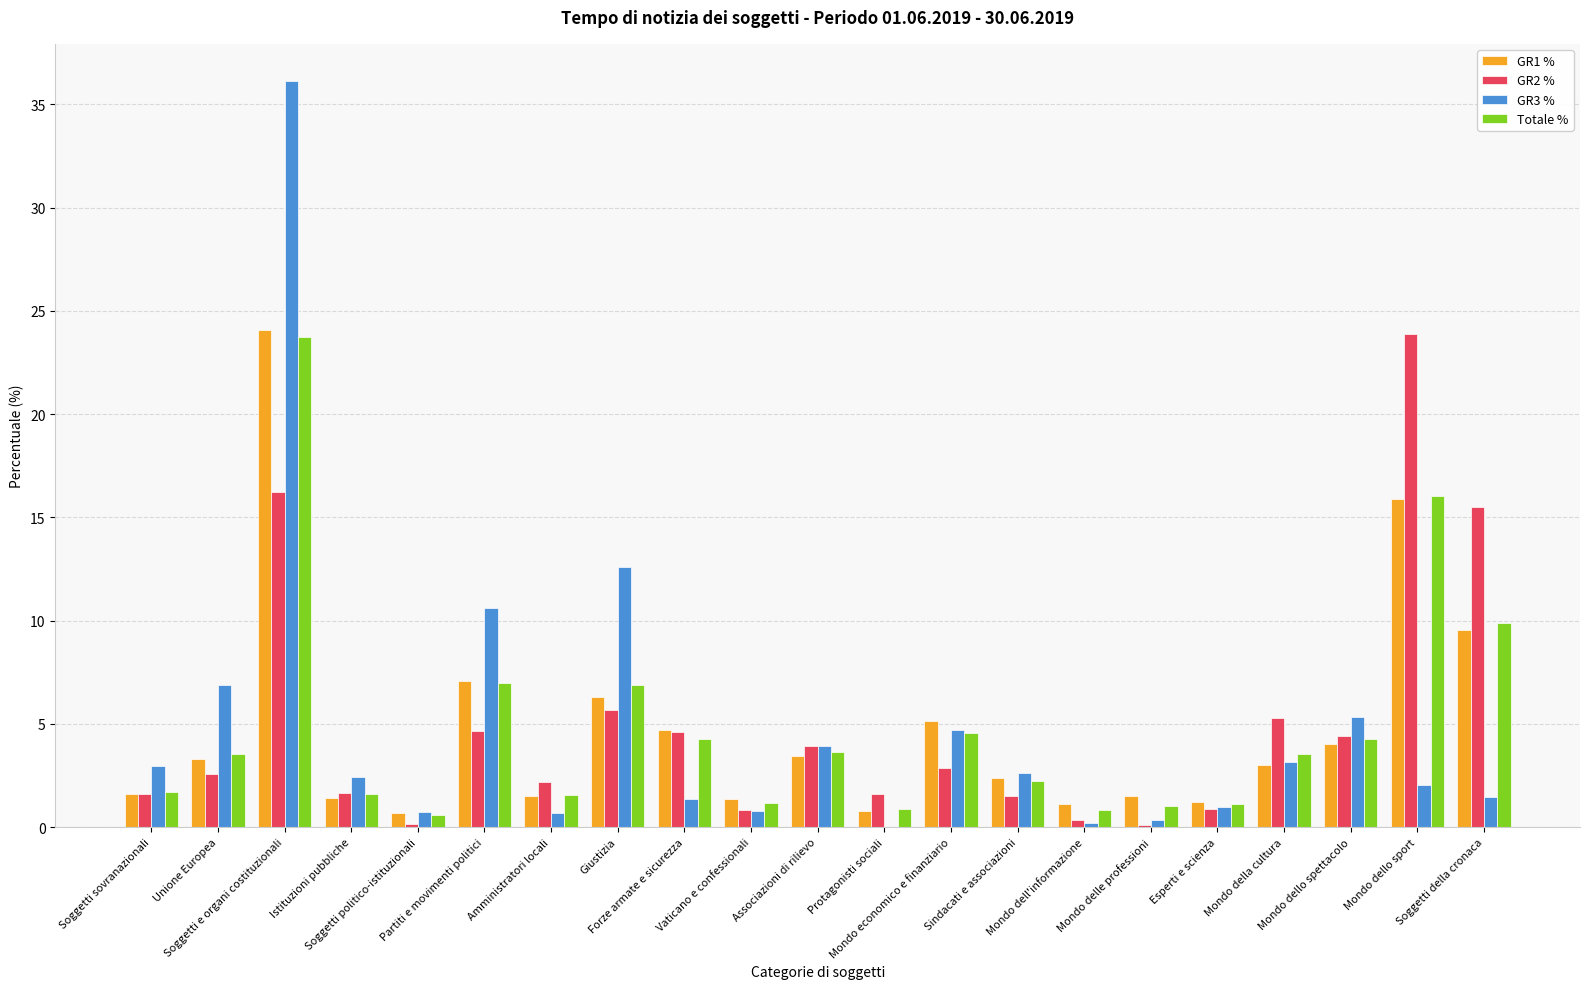

What is the sum of all Totale % values?

100.0